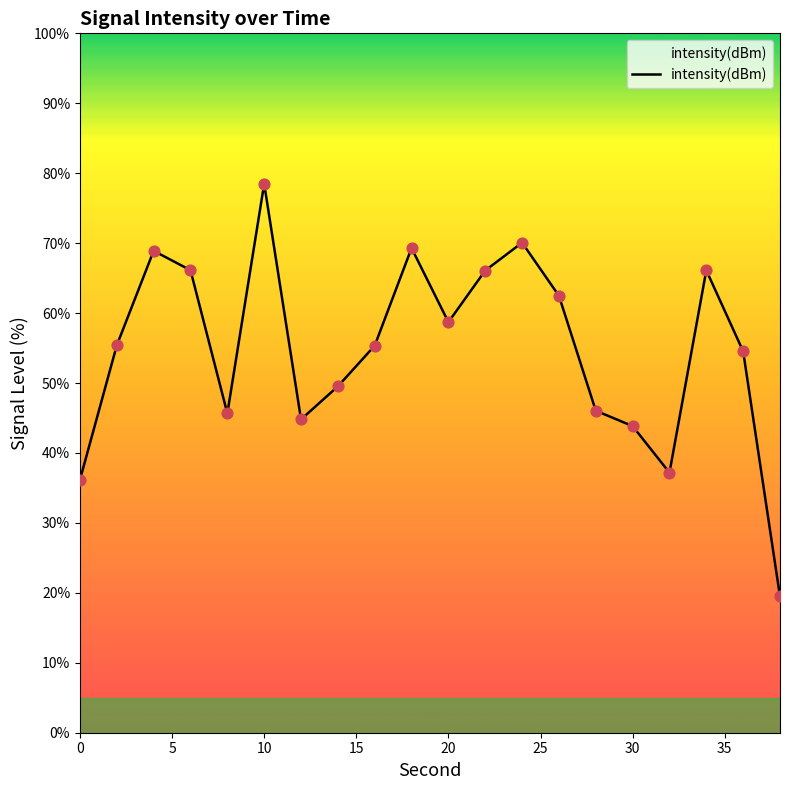

What is the minimum value shown in the chart?

19.5